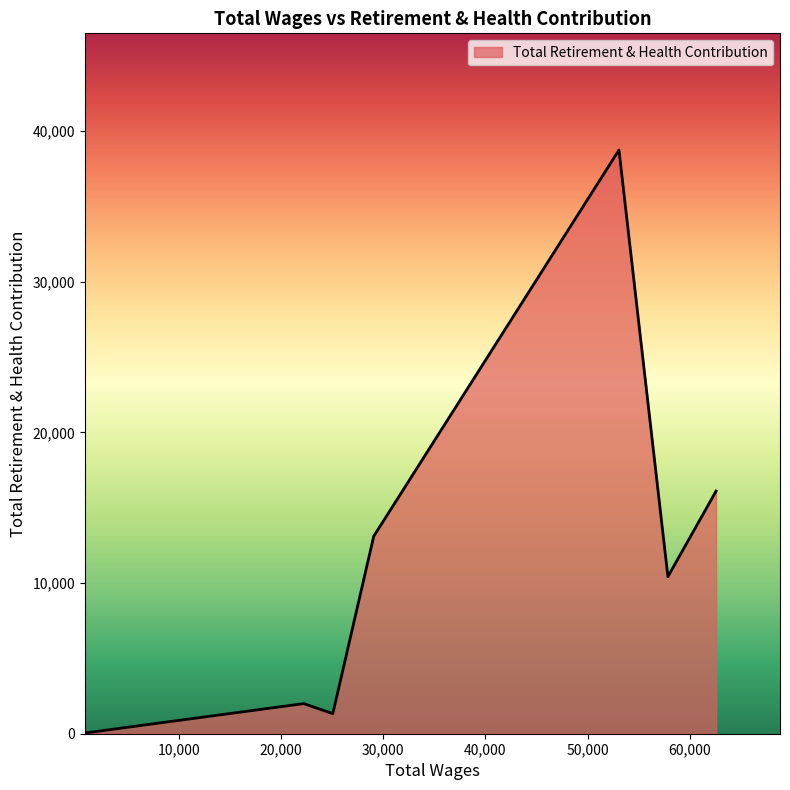

What is the maximum value shown in the chart?

38749